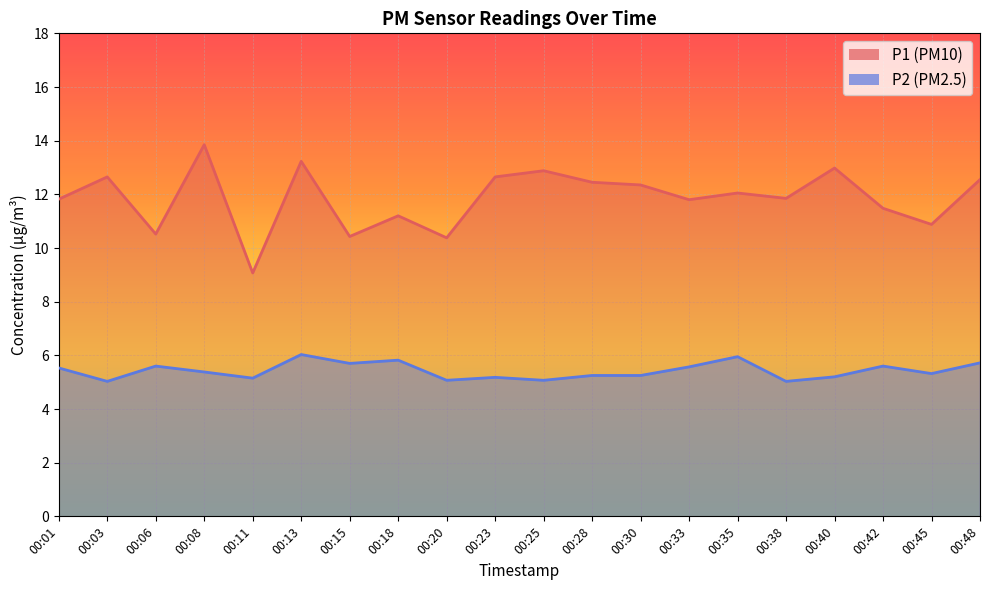

Between 00:06 and 00:30, which series saw the biggest shift?

P1